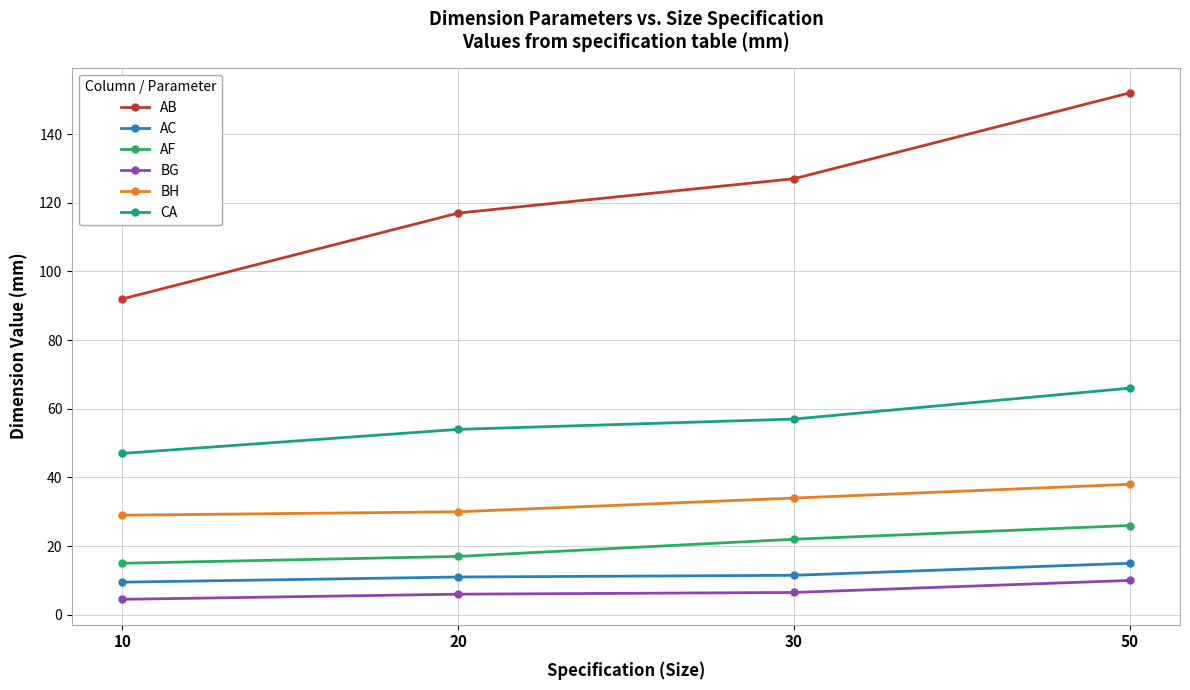

Does the chart have visible grid lines?

Yes